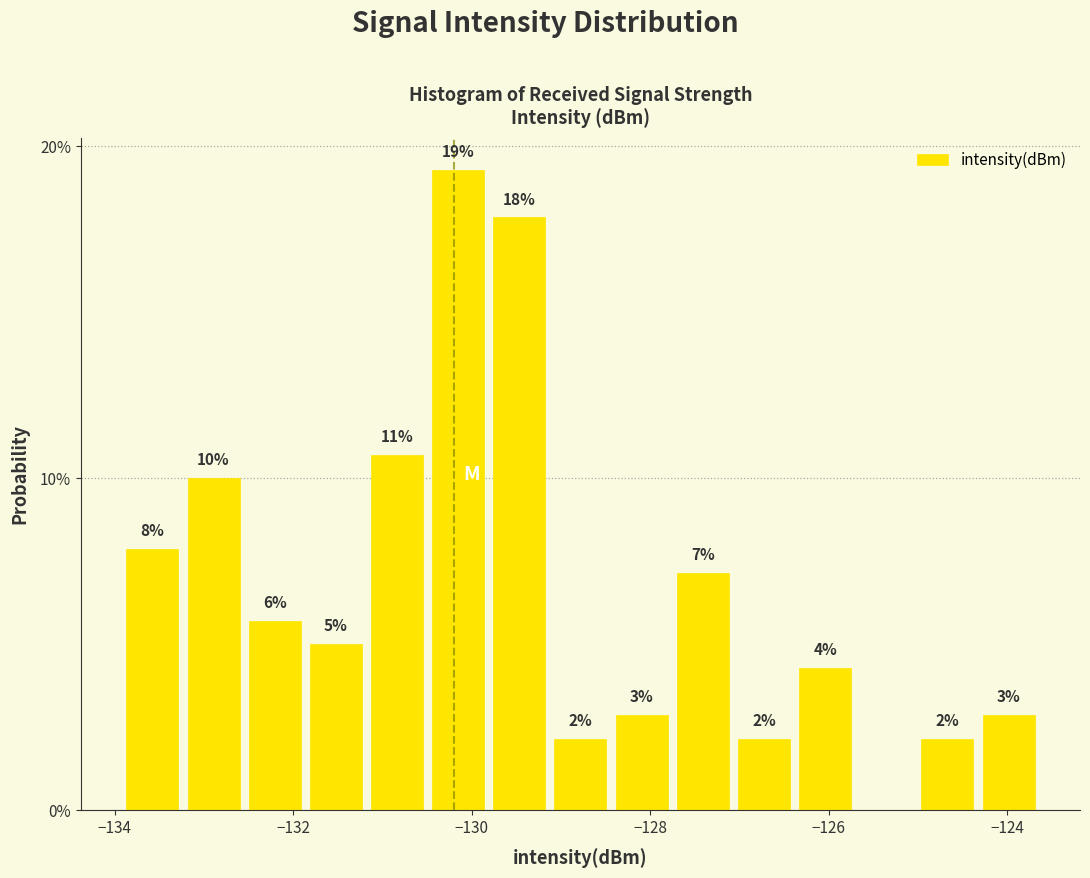

Read against the x-axis, roughly where is the centre of the tallest bar?

-130.2